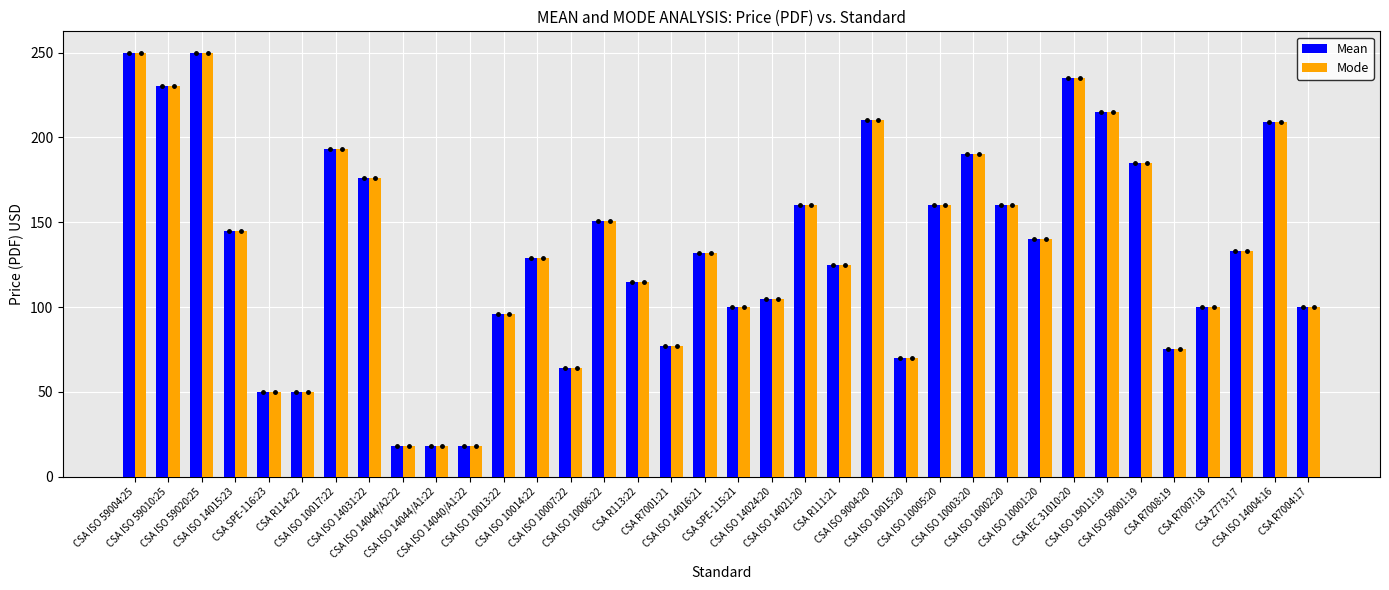

The Mode series shows 160 at CSA ISO 10005:20. True or false?

True